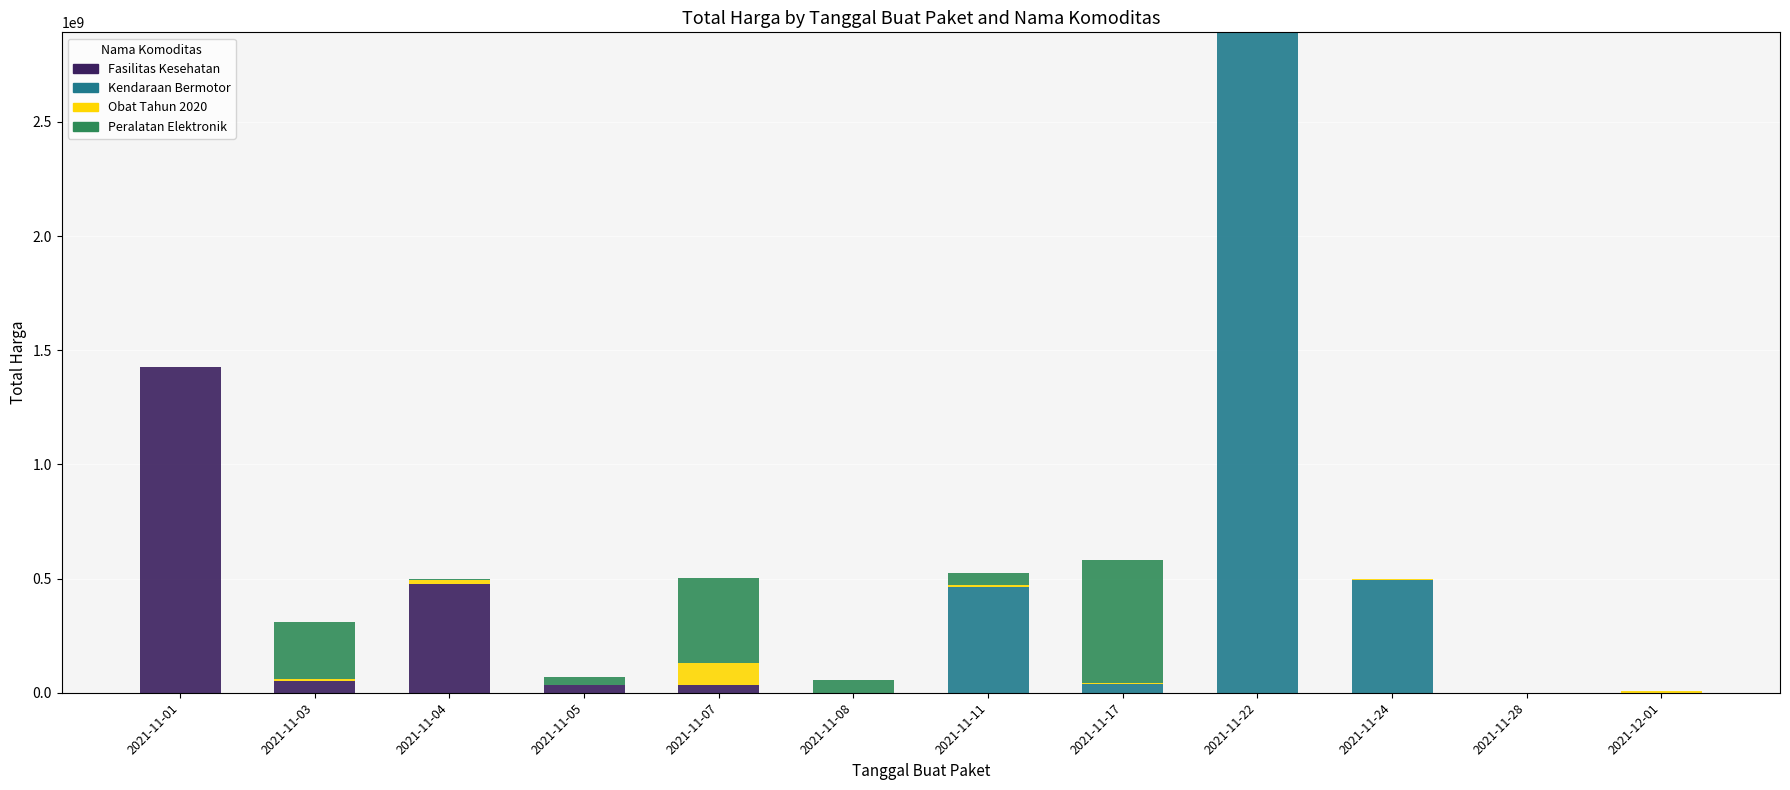

At which category is the sum across all series the highest?

2021-11-22